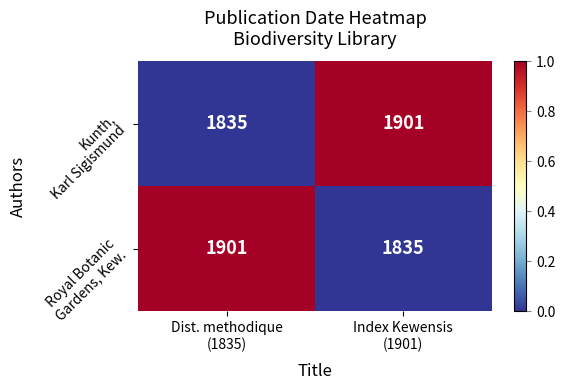

What is the greatest value displayed?

1901